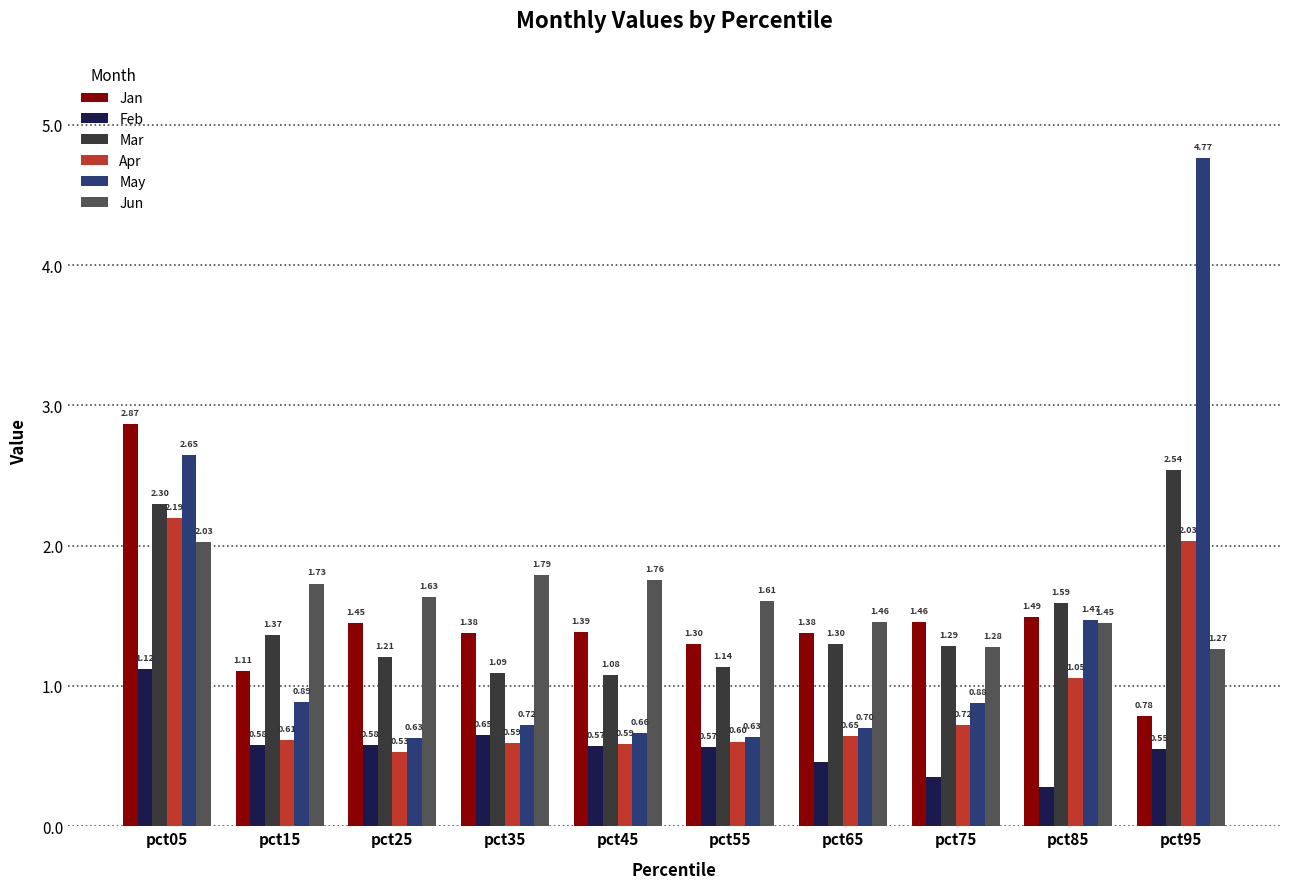

How many bars are there in total?

60